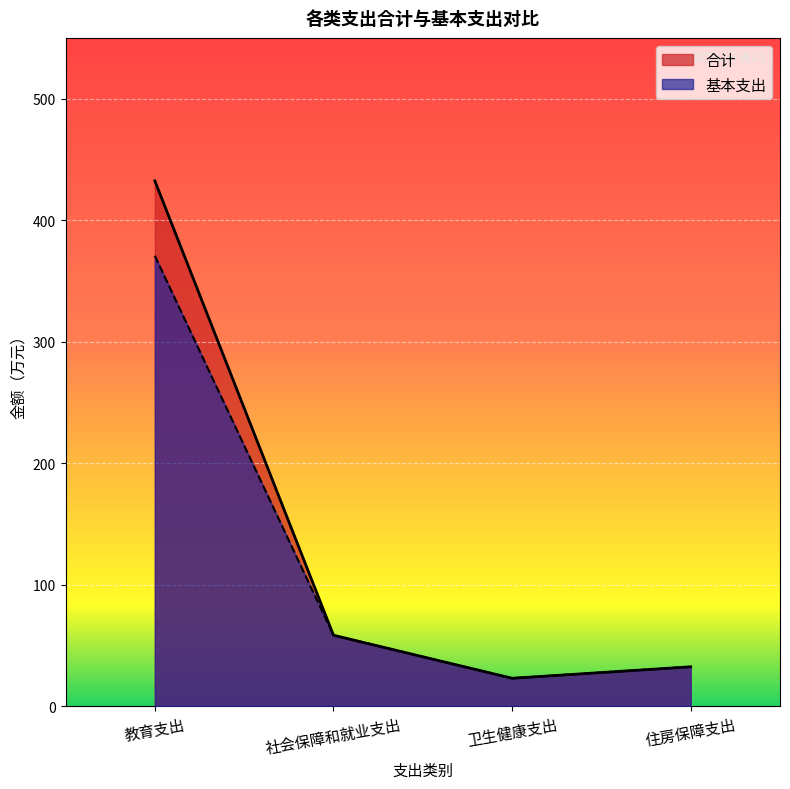

At which label does 合计 first exceed 58?

教育支出